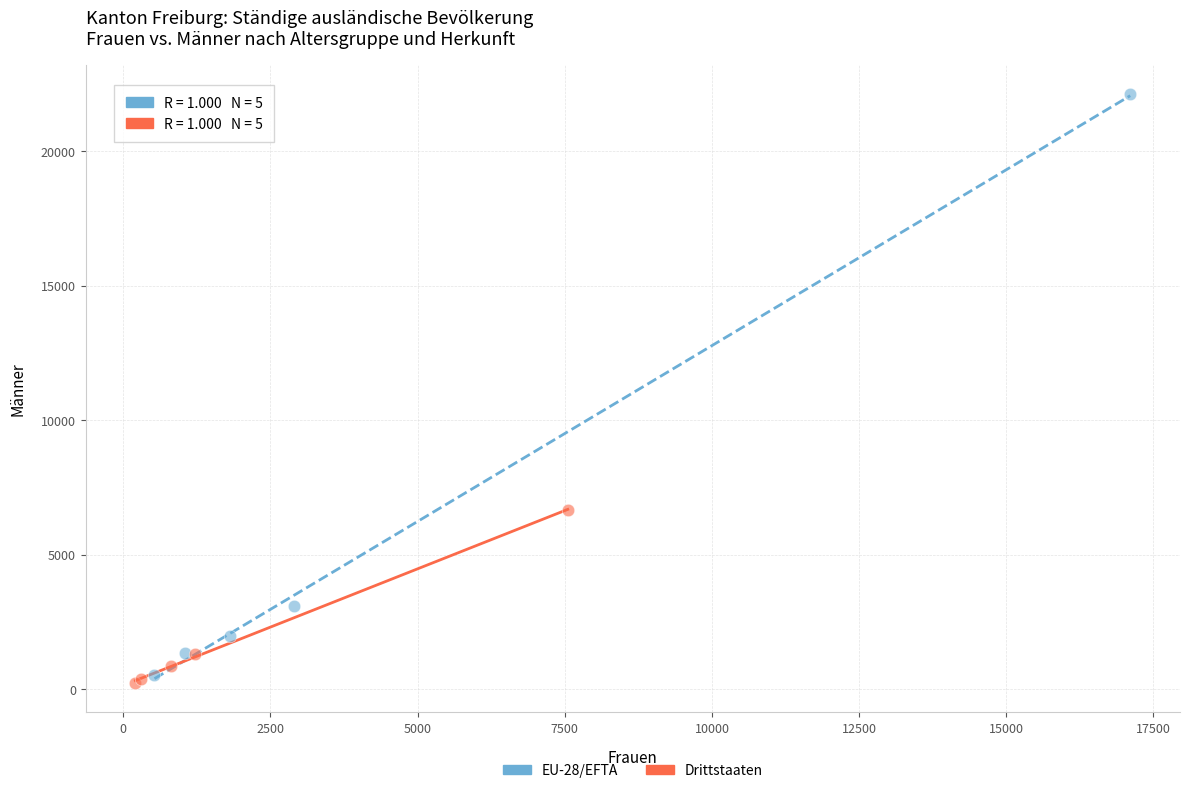

Which series reaches the maximum Y coordinate?

EU-28/EFTA